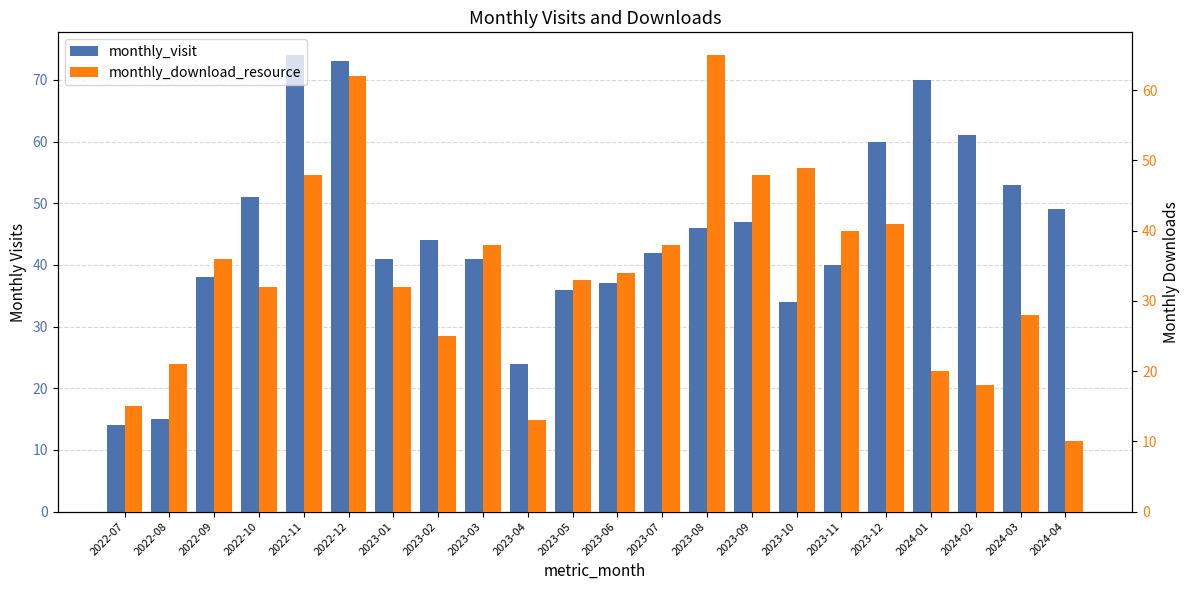

Which category has the lowest value across all series?

2024-04